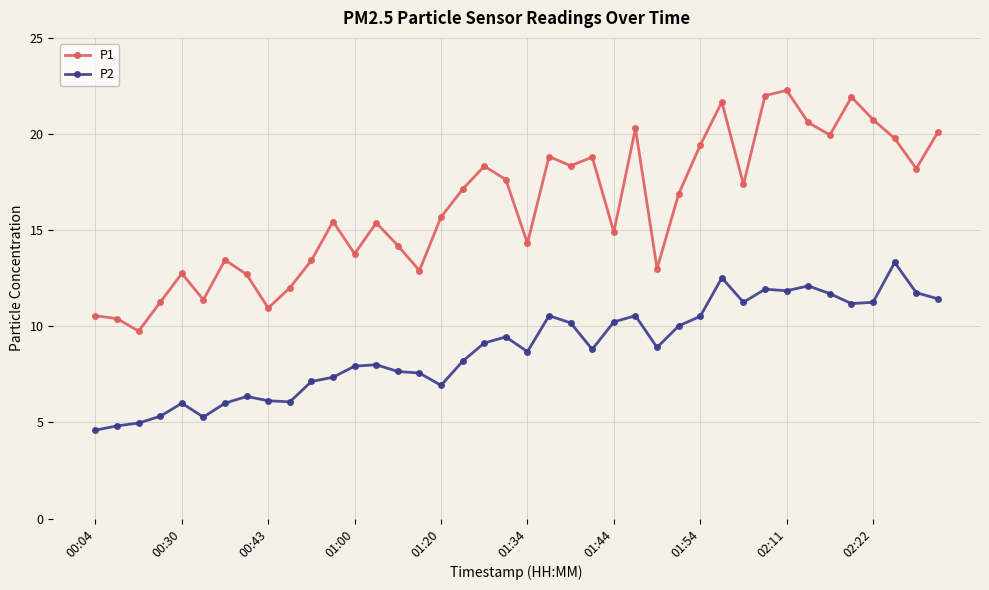

What is the average value of the P2 series?

8.8